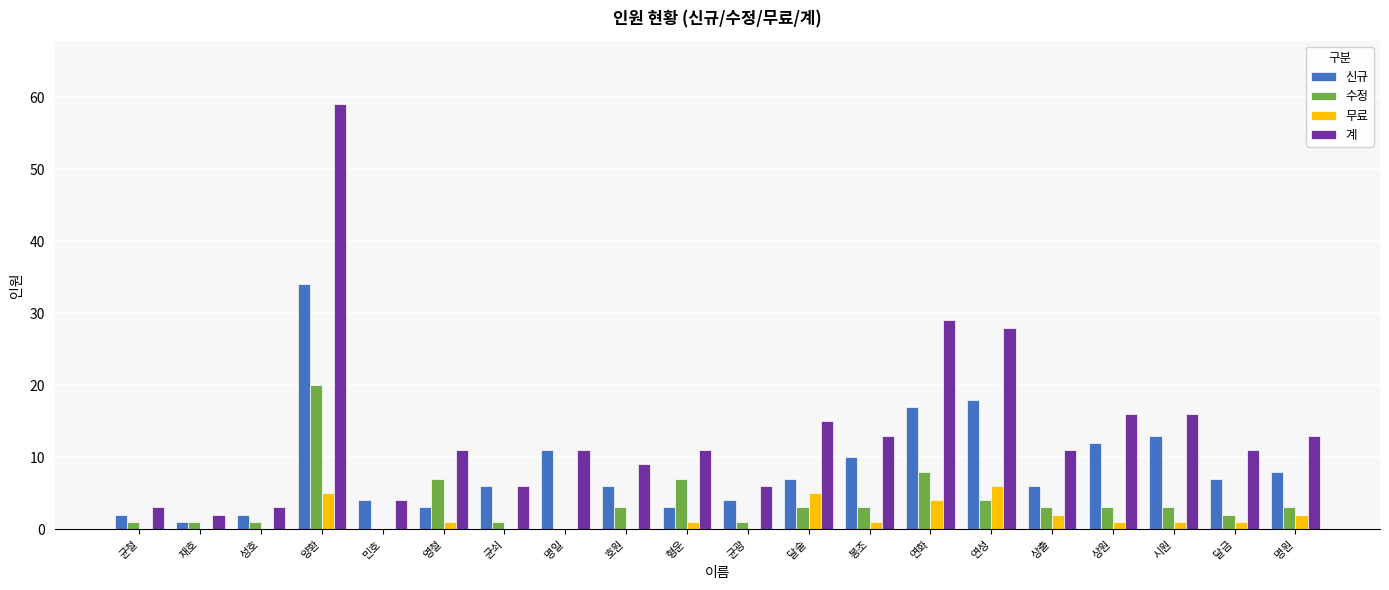

What is the maximum value shown in the chart?

59